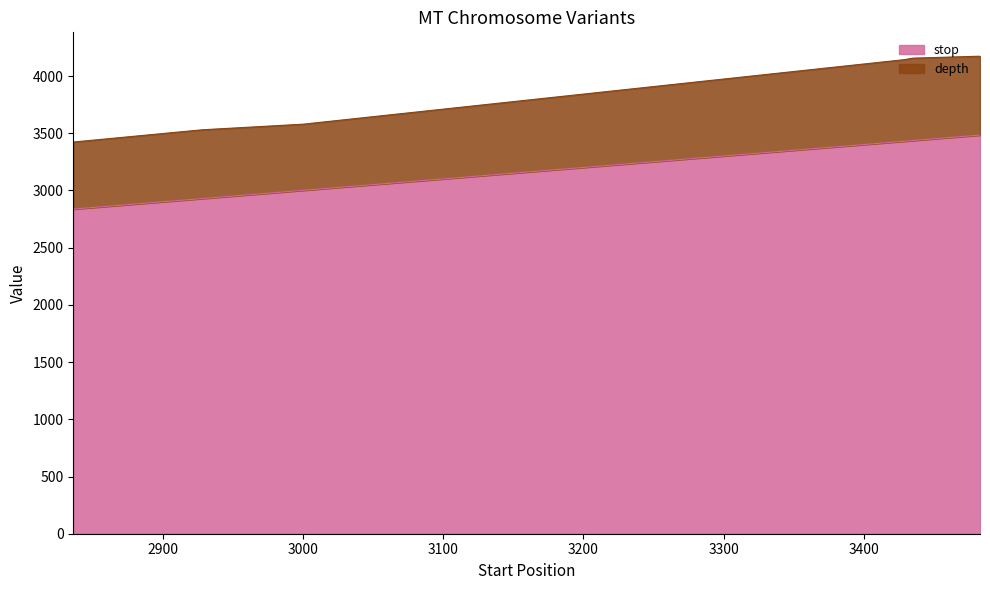

How many data points are less than 3430?

3